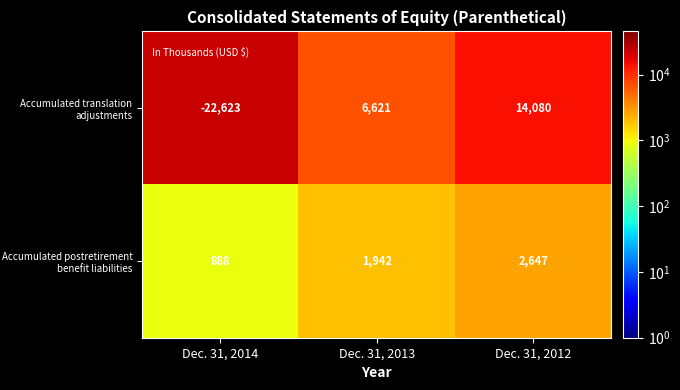

How many negative values does the Accumulated translation adjustments series have?

1